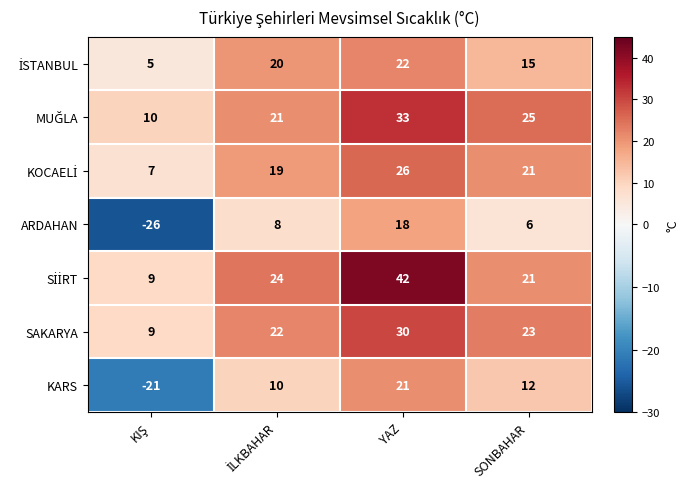

At how many categories does at least one series exceed 15?

3